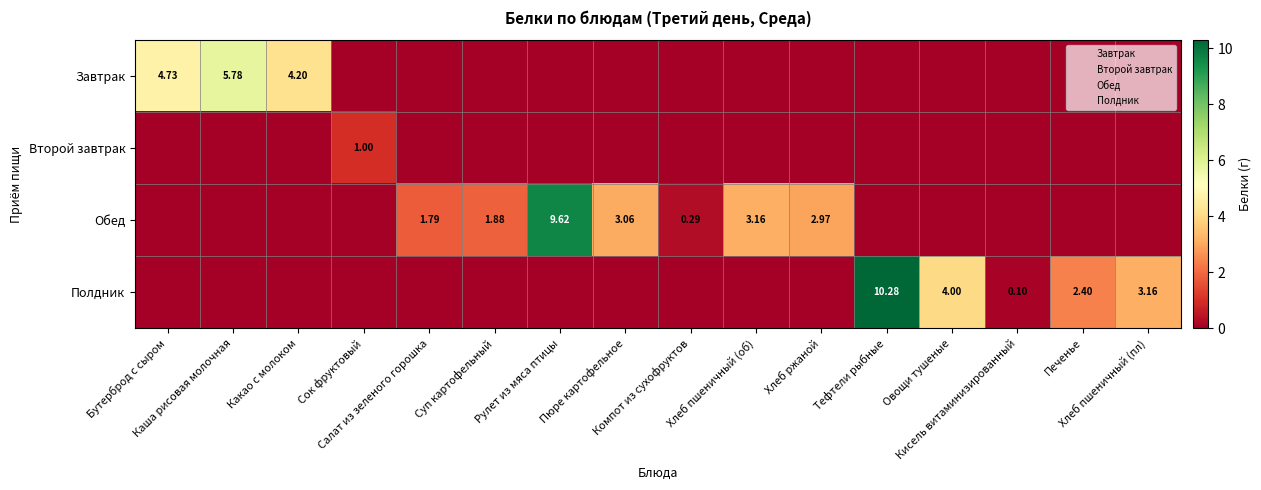

How many data points does each series have?

16